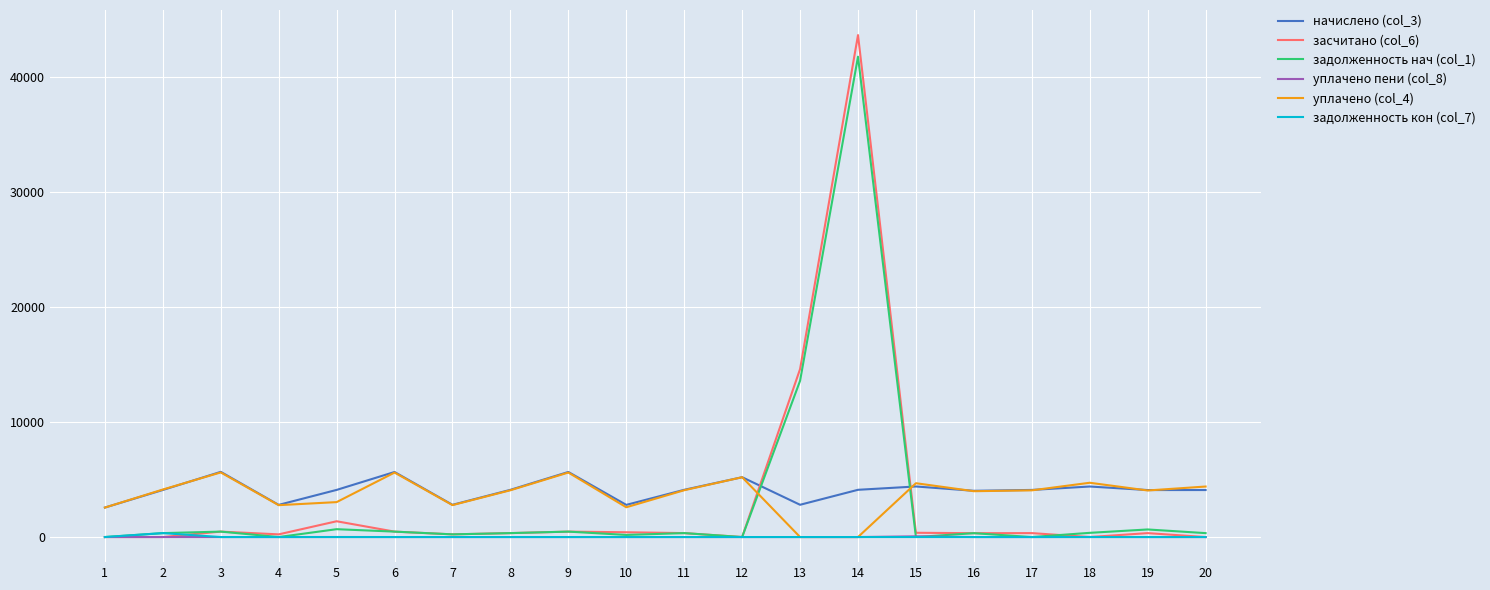

What is the greatest value displayed?

43619.8